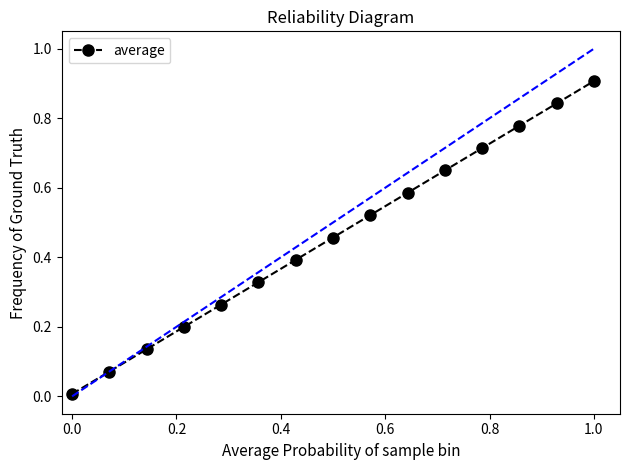

True or false: there are more than 1 points higher than both neighbors.

False